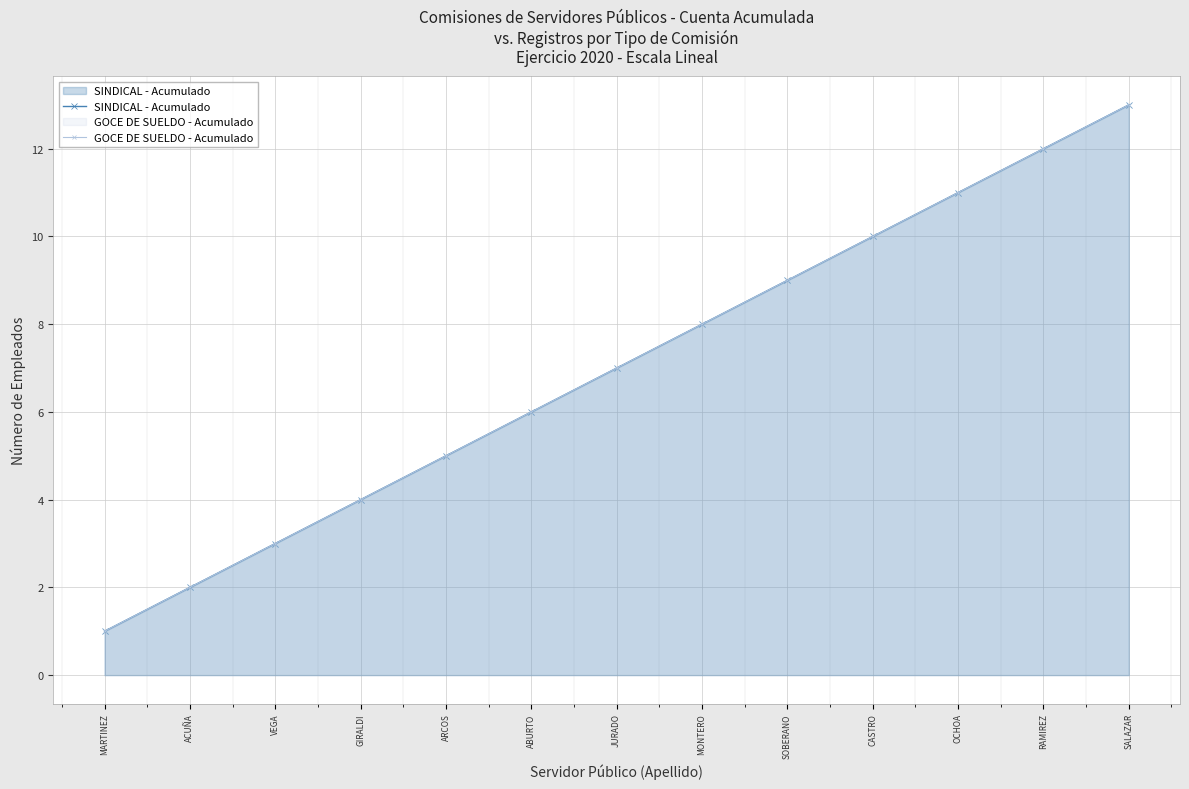

What is the value of the GOCE DE SUELDO - Acumulado point at the 6th from the left?

6